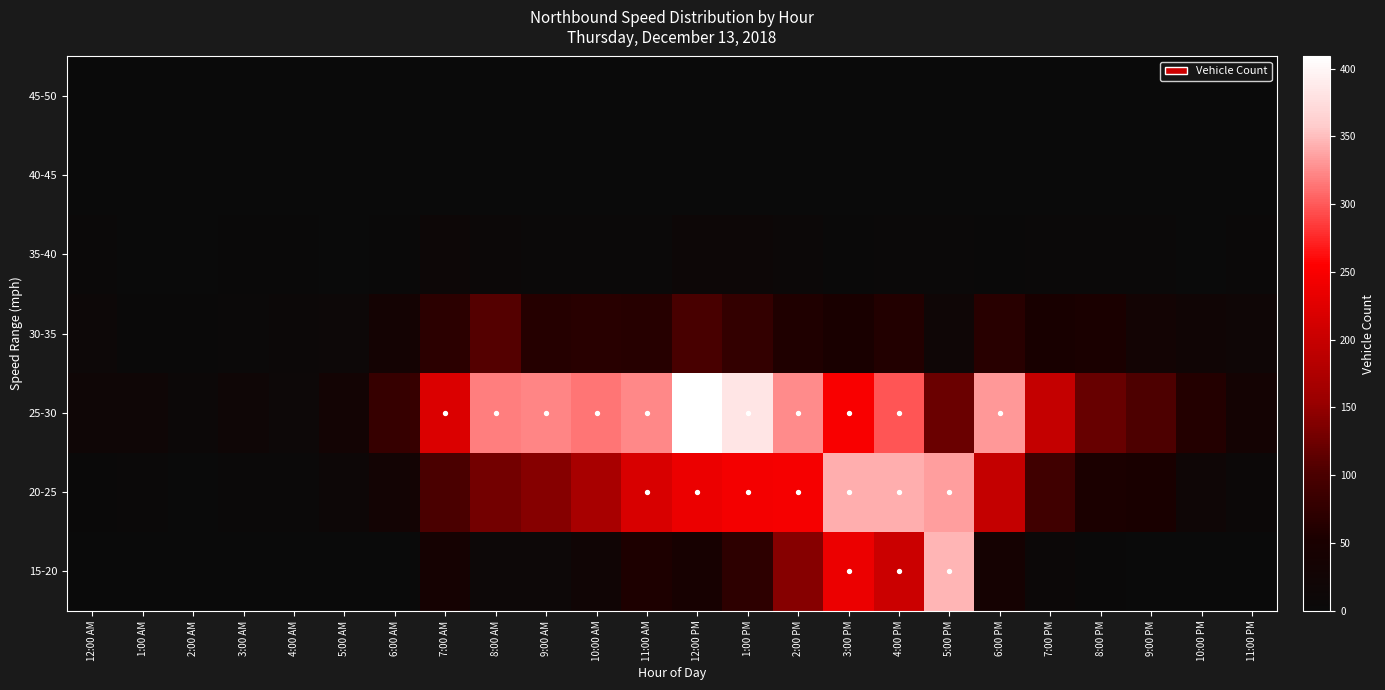

Reading right to left, what are all the values shown in this chart?

15-20: 11:00 PM=0	10:00 PM=0	9:00 PM=1	8:00 PM=3	7:00 PM=7	6:00 PM=38	5:00 PM=346	4:00 PM=203	3:00 PM=238	2:00 PM=142	1:00 PM=71	12:00 PM=42	11:00 AM=55	10:00 AM=22	9:00 AM=11	8:00 AM=10	7:00 AM=38	6:00 AM=0	5:00 AM=1	4:00 AM=0	3:00 AM=0	2:00 AM=0	1:00 AM=0	12:00 AM=1
20-25: 11:00 PM=9	10:00 PM=17	9:00 PM=49	8:00 PM=54	7:00 PM=90	6:00 PM=197	5:00 PM=335	4:00 PM=343	3:00 PM=342	2:00 PM=247	1:00 PM=245	12:00 PM=237	11:00 AM=217	10:00 AM=169	9:00 AM=141	8:00 AM=128	7:00 AM=100	6:00 AM=30	5:00 AM=12	4:00 AM=4	3:00 AM=5	2:00 AM=1	1:00 AM=6	12:00 AM=2
25-30: 11:00 PM=34	10:00 PM=62	9:00 PM=103	8:00 PM=121	7:00 PM=197	6:00 PM=332	5:00 PM=122	4:00 PM=298	3:00 PM=250	2:00 PM=325	1:00 PM=382	12:00 PM=409	11:00 AM=324	10:00 AM=314	9:00 AM=322	8:00 AM=319	7:00 AM=220	6:00 AM=81	5:00 AM=31	4:00 AM=11	3:00 AM=19	2:00 AM=9	1:00 AM=16	12:00 AM=18
30-35: 11:00 PM=16	10:00 PM=22	9:00 PM=30	8:00 PM=52	7:00 PM=47	6:00 PM=66	5:00 PM=17	4:00 PM=60	3:00 PM=49	2:00 PM=56	1:00 PM=78	12:00 PM=98	11:00 AM=65	10:00 AM=67	9:00 AM=63	8:00 AM=108	7:00 AM=69	6:00 AM=32	5:00 AM=11	4:00 AM=9	3:00 AM=5	2:00 AM=3	1:00 AM=3	12:00 AM=10
35-40: 11:00 PM=4	10:00 PM=1	9:00 PM=4	8:00 PM=5	7:00 PM=4	6:00 PM=3	5:00 PM=4	4:00 PM=6	3:00 PM=2	2:00 PM=8	1:00 PM=12	12:00 PM=12	11:00 AM=6	10:00 AM=6	9:00 AM=6	8:00 AM=7	7:00 AM=12	6:00 AM=3	5:00 AM=1	4:00 AM=2	3:00 AM=2	2:00 AM=1	1:00 AM=0	12:00 AM=4
40-45: 11:00 PM=0	10:00 PM=0	9:00 PM=1	8:00 PM=1	7:00 PM=1	6:00 PM=1	5:00 PM=0	4:00 PM=1	3:00 PM=0	2:00 PM=0	1:00 PM=1	12:00 PM=0	11:00 AM=1	10:00 AM=0	9:00 AM=1	8:00 AM=0	7:00 AM=1	6:00 AM=0	5:00 AM=0	4:00 AM=0	3:00 AM=0	2:00 AM=0	1:00 AM=0	12:00 AM=0
45-50: 11:00 PM=0	10:00 PM=0	9:00 PM=0	8:00 PM=0	7:00 PM=0	6:00 PM=0	5:00 PM=0	4:00 PM=0	3:00 PM=0	2:00 PM=0	1:00 PM=0	12:00 PM=0	11:00 AM=0	10:00 AM=0	9:00 AM=0	8:00 AM=0	7:00 AM=0	6:00 AM=0	5:00 AM=0	4:00 AM=0	3:00 AM=0	2:00 AM=0	1:00 AM=0	12:00 AM=0